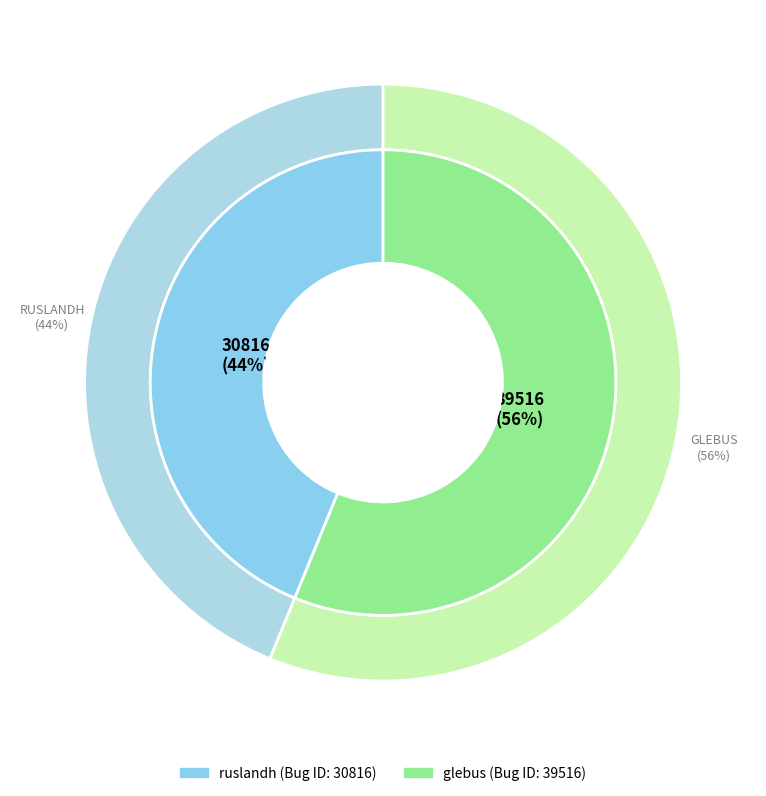

Which slice is the smallest?

ruslandh